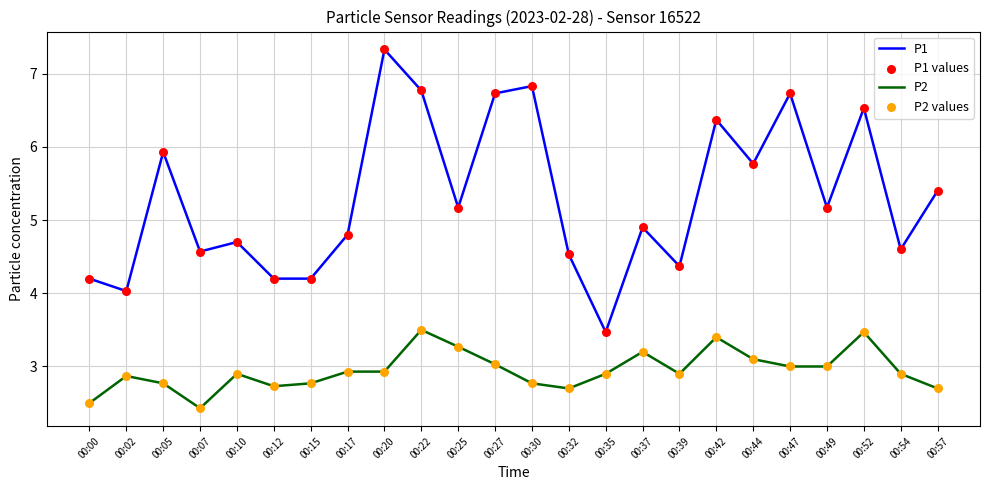

Which series has the largest total across all categories?

P1